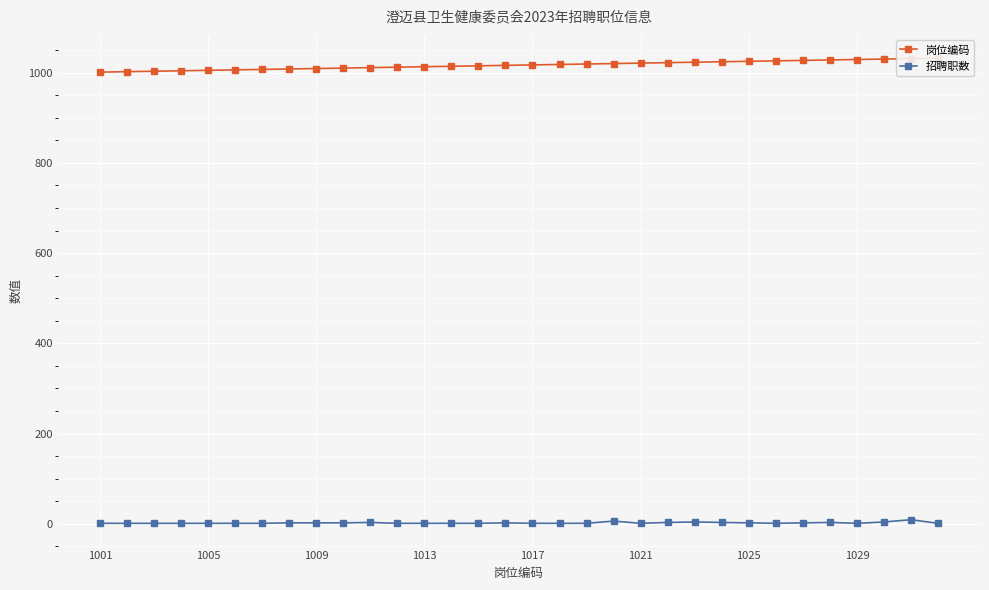

Between 15 and 21, which is larger?

21